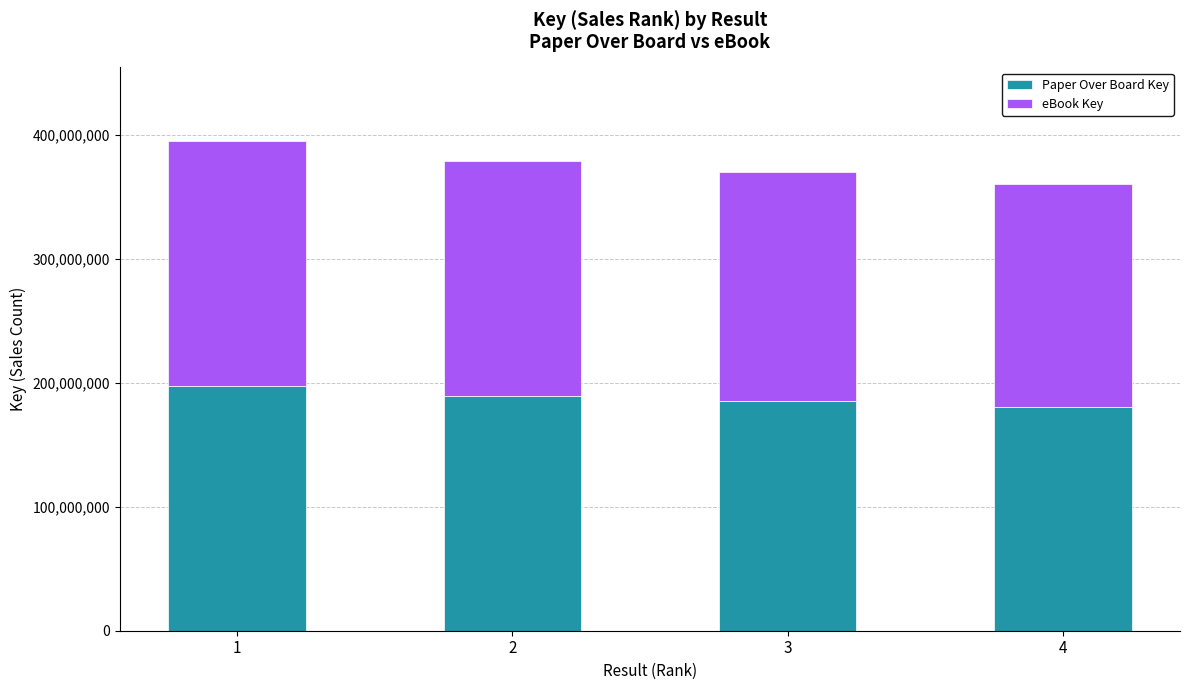

Does the chart contain stacked bars?

Yes